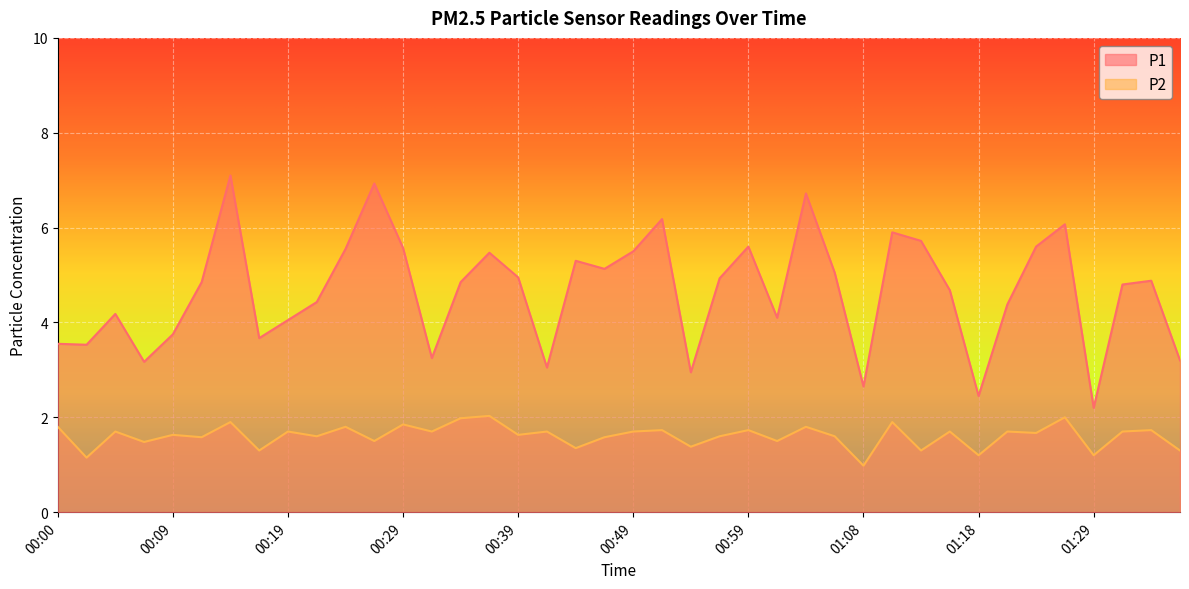

What is the difference between the P1 values at 00:12 and 01:11?

1.1